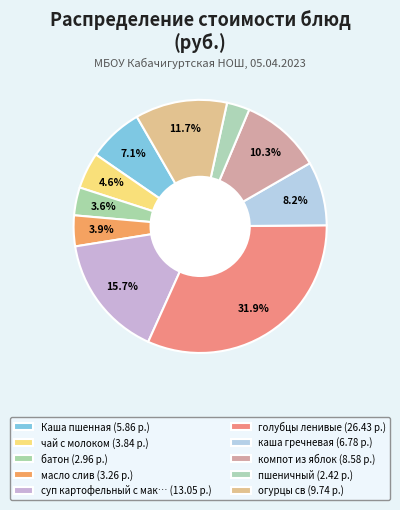

Count the number of slices in the pie.

10